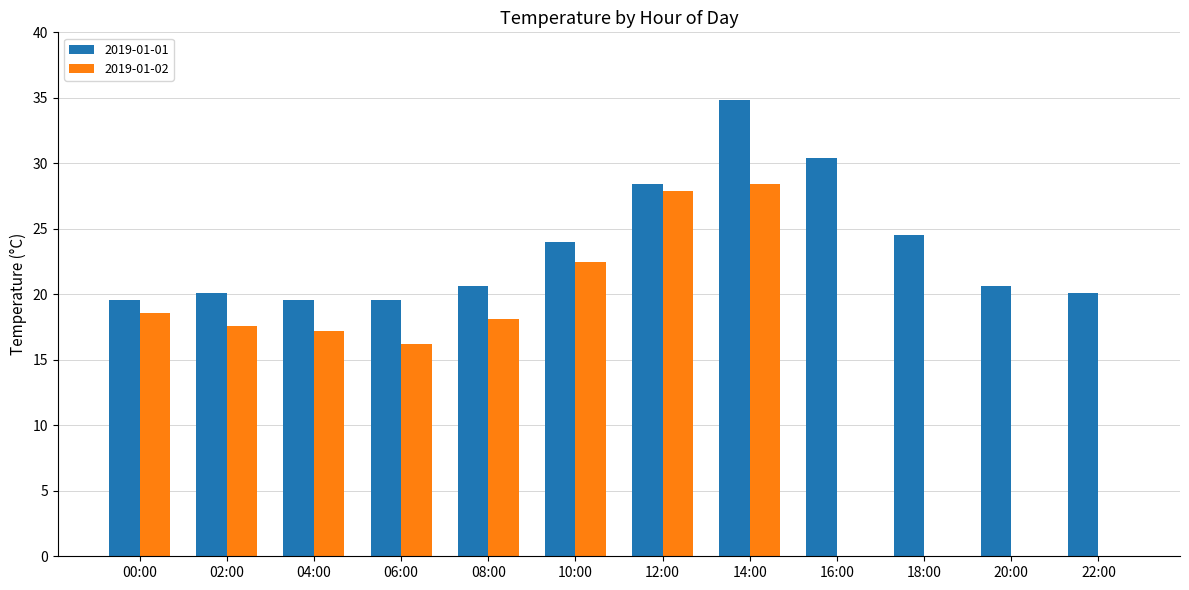

At which category is the sum across all series the highest?

14:00